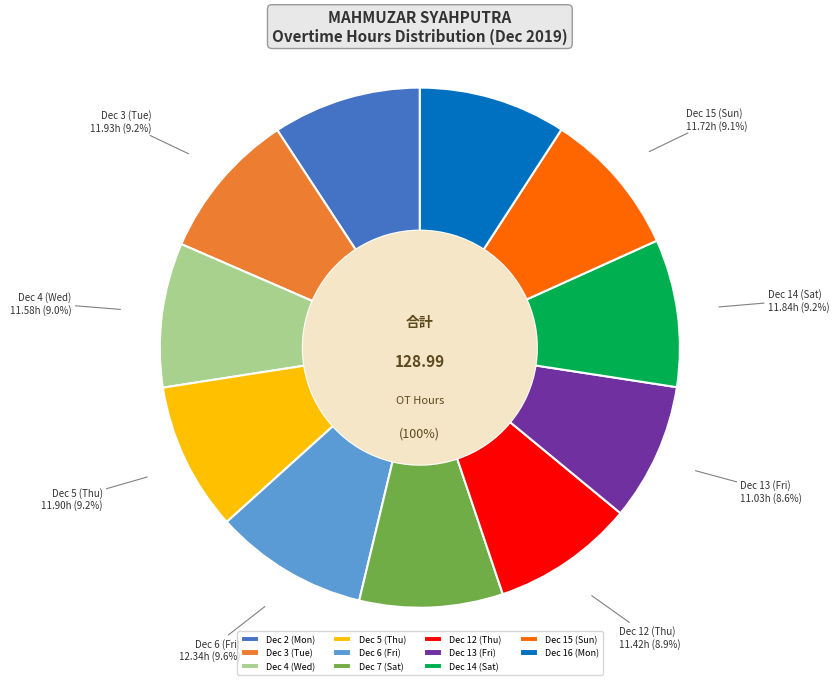

Combined, do Dec 12 (Thu) and Dec 6 (Fri) account for over 50%?

No